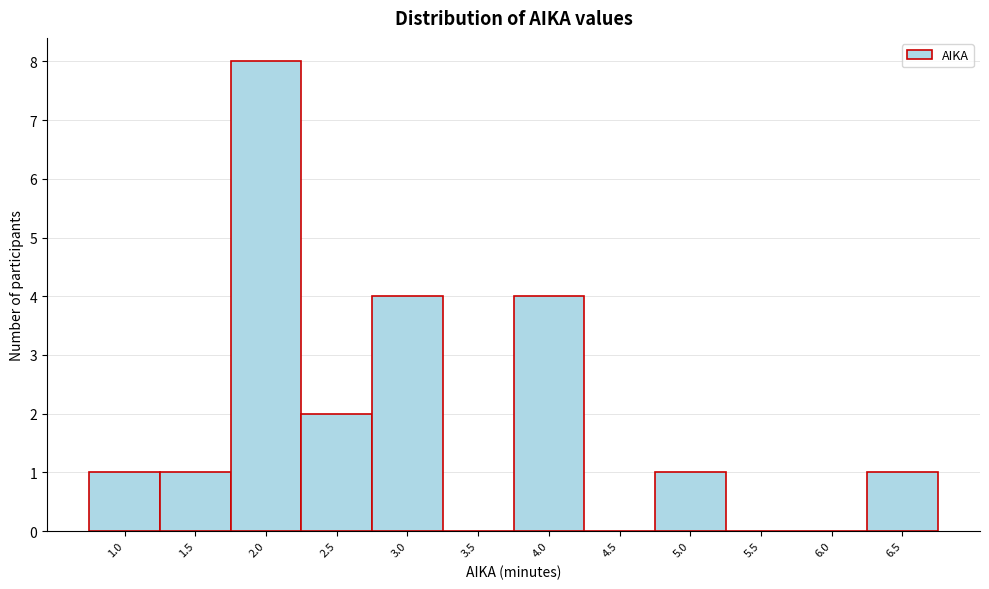

Reading right to left, extract all data points from this chart.

6.5=1	6.0=0	5.5=0	5.0=1	4.5=0	4.0=4	3.5=0	3.0=4	2.5=2	2.0=8	1.5=1	1.0=1